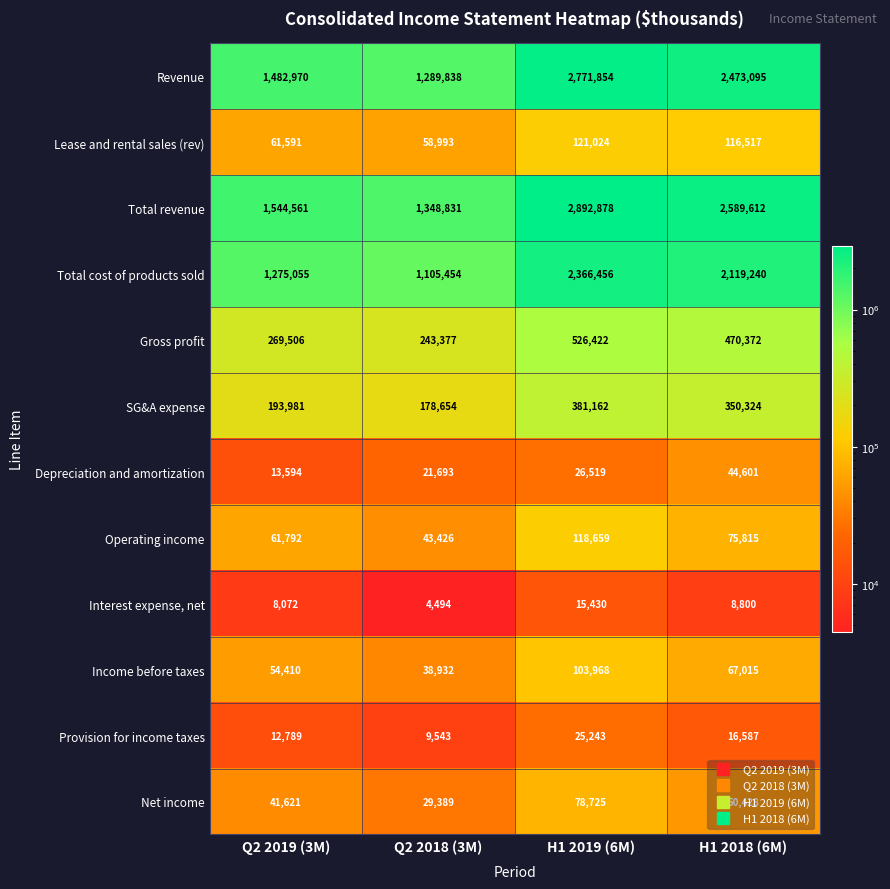

At which label does Gross profit first exceed 470372?

H1 2019 (6M)